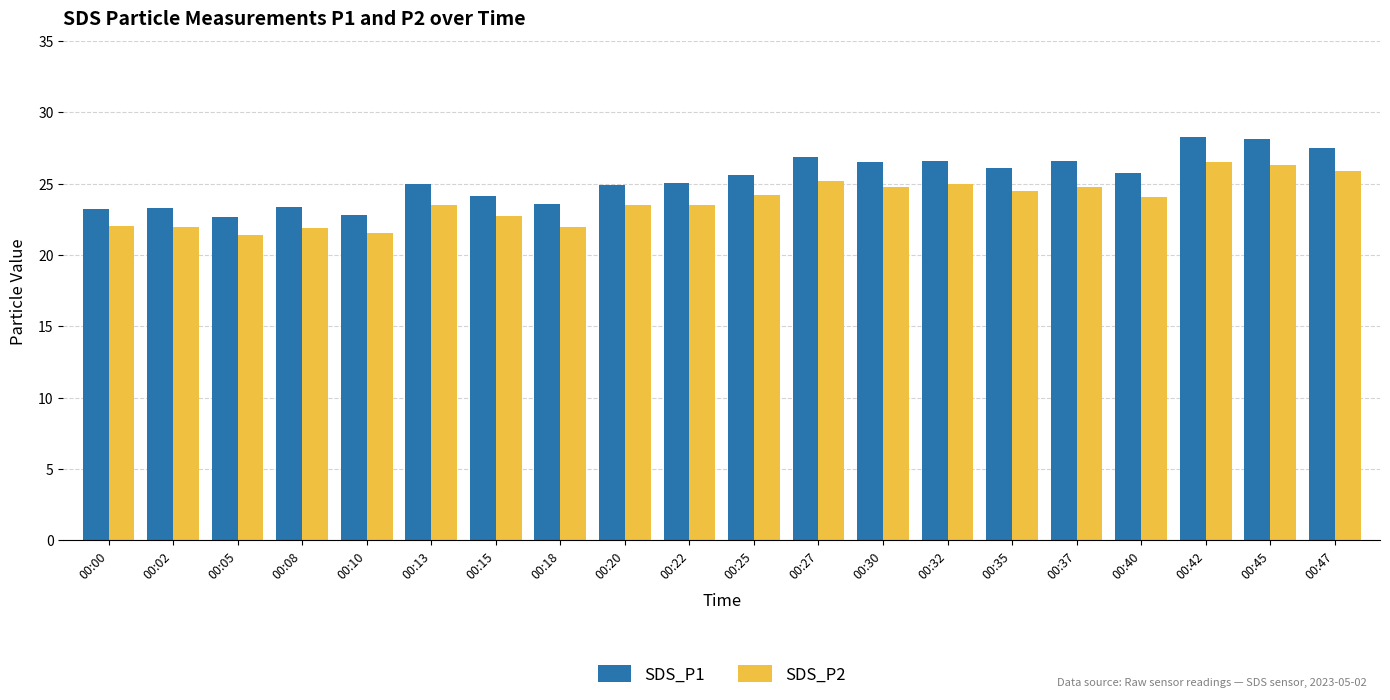

Rank the series at 00:00 from highest to lowest value.

SDS_P1, SDS_P2